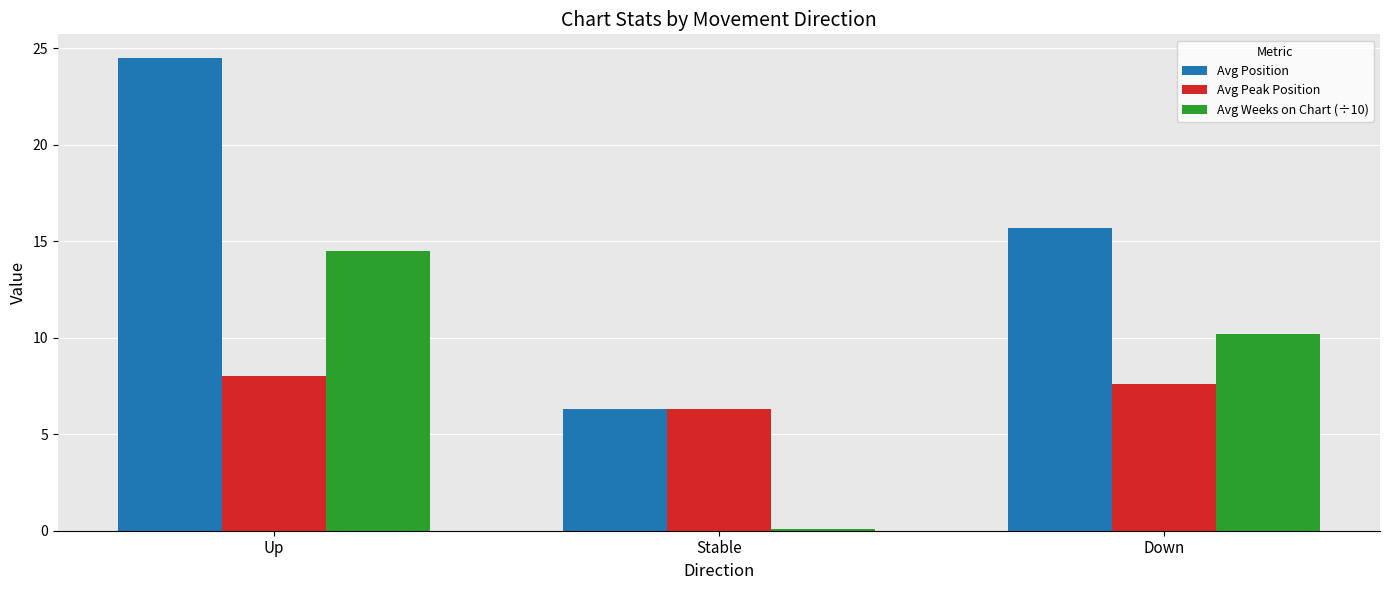

Reading left to right, extract all data points from this chart.

Avg Position: Up=24.5	Stable=6.3	Down=15.7
Avg Peak Position: Up=8.0	Stable=6.3	Down=7.6
Avg Weeks on Chart (÷10): Up=14.5	Stable=0.1	Down=10.2